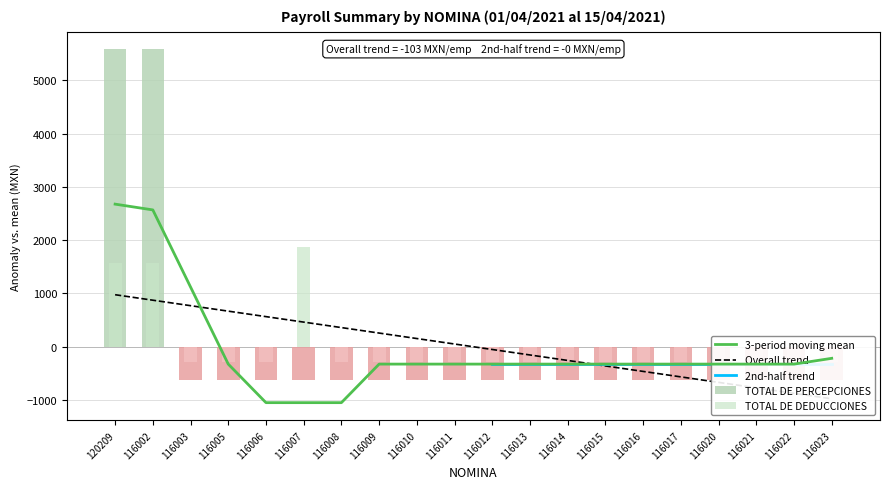

The value of TOTAL DE PERCEPCIONES at 116008 is -620.3. True or false?

True